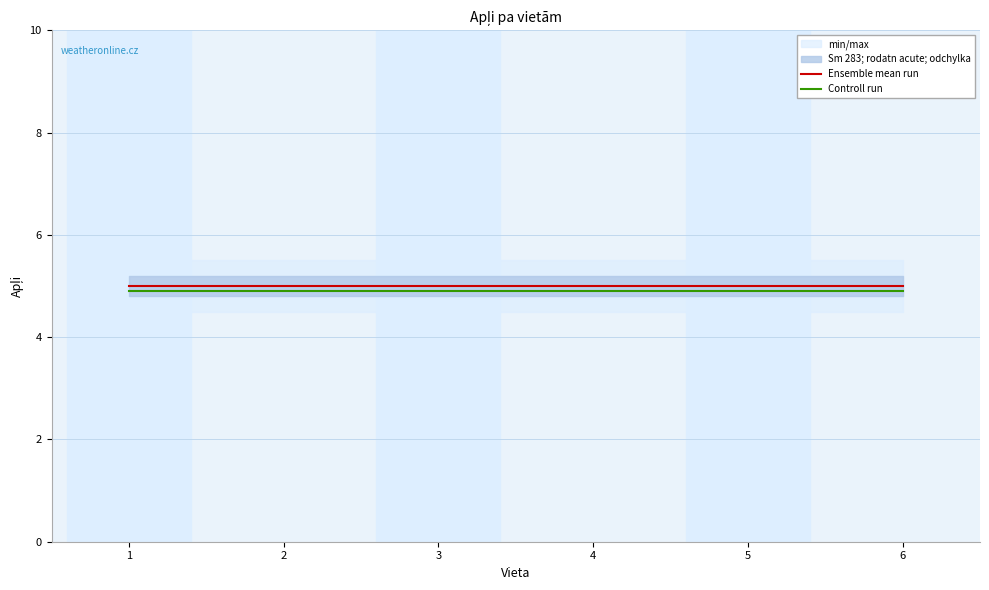

What is the average value of the Controll run series?

4.9